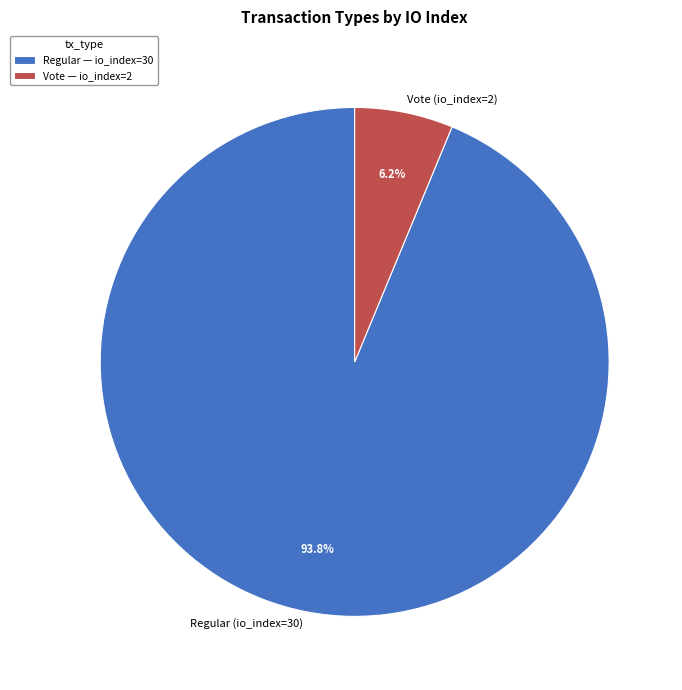

How many segments does this pie chart have?

2